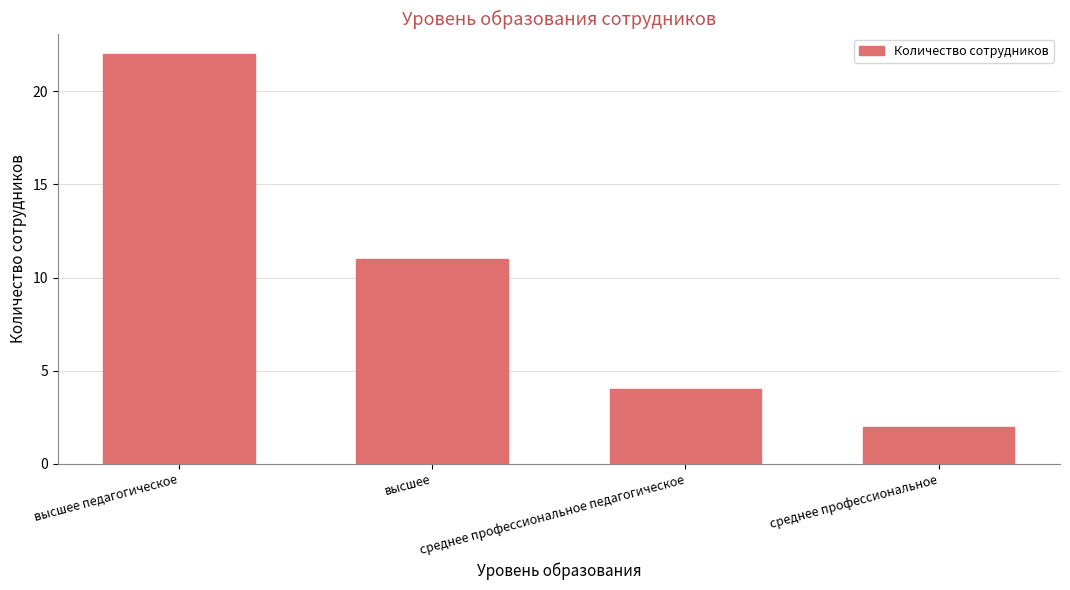

Reading right to left, transcribe all the data shown in this chart.

2	4	11	22